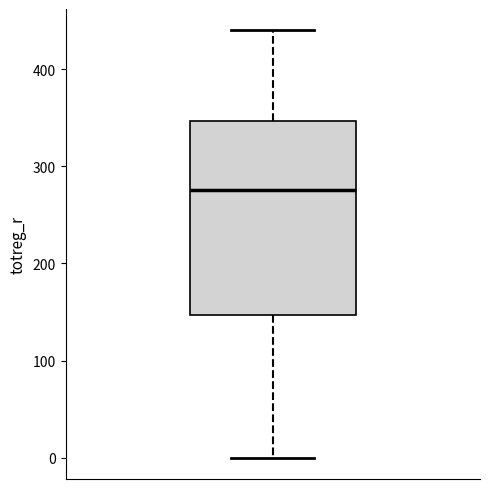

Read this box plot against the y-axis: the position of the median line, the range covered by the box, and the ends of both whiskers. The values are not printed on the chart, so give them approximately, as read against the axis.

median 280, box 150 to 350, whiskers 0 to 440